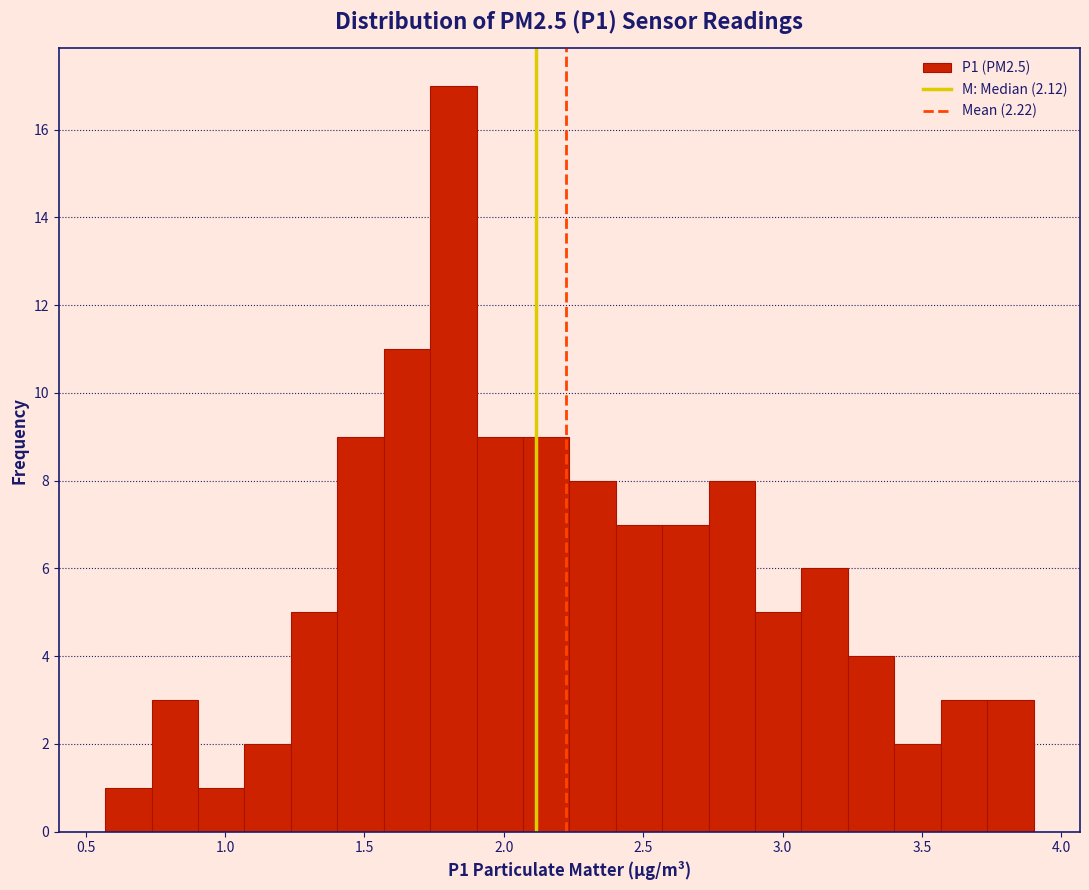

Read against the x-axis, roughly where is the centre of the tallest bar?

1.80